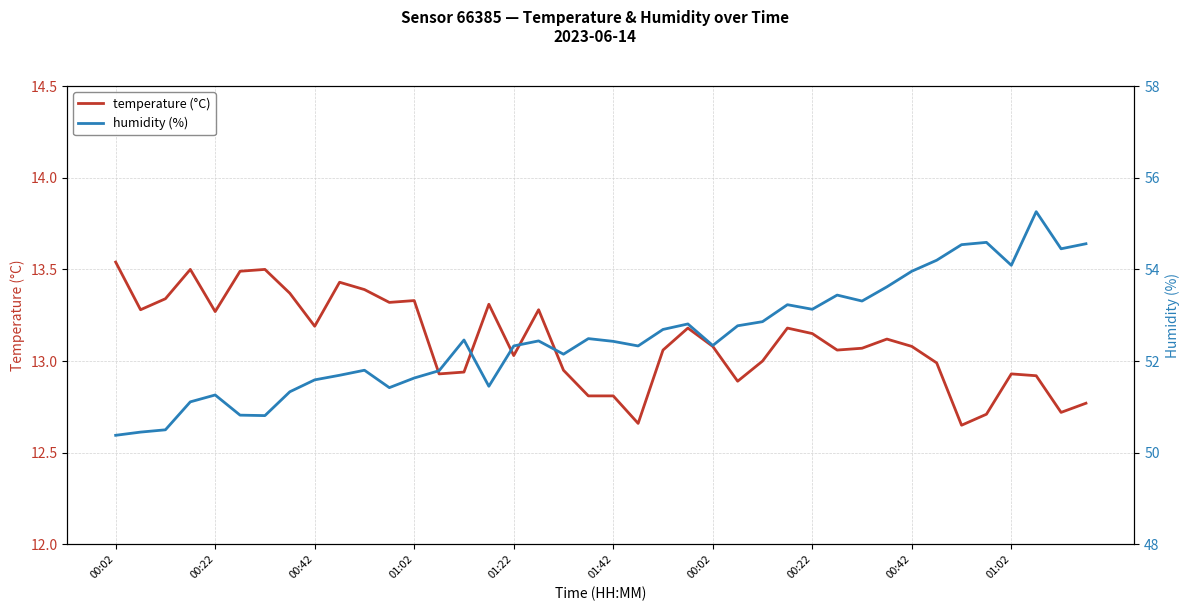

The humidity (%) series shows 92.5 at 33. True or false?

False